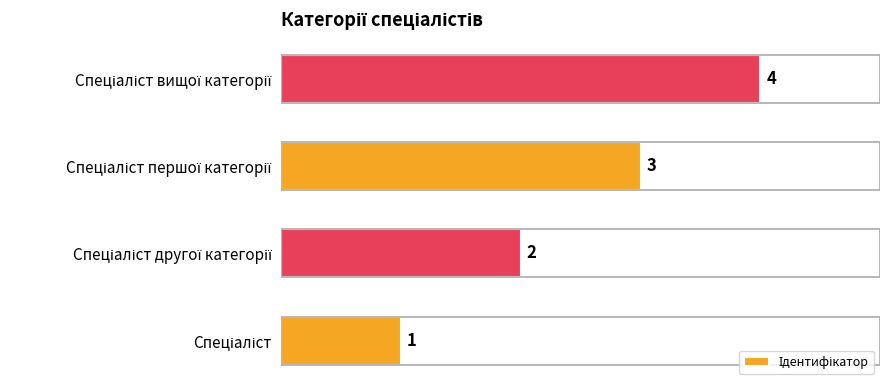

What is the difference between the maximum and minimum values?

3